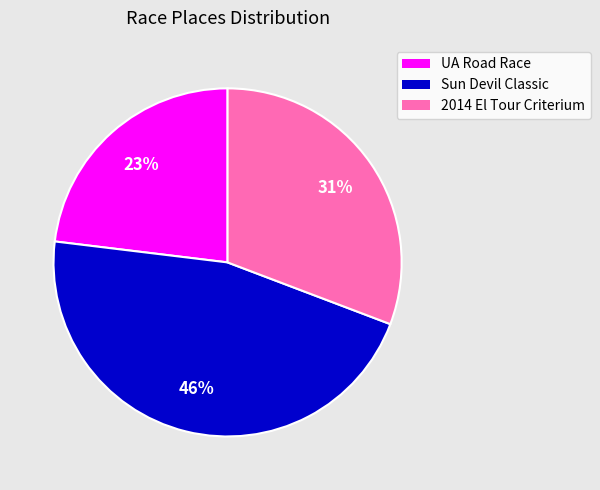

Rank the categories by value from highest to lowest.

Sun Devil Classic, 2014 El Tour Criterium, UA Road Race